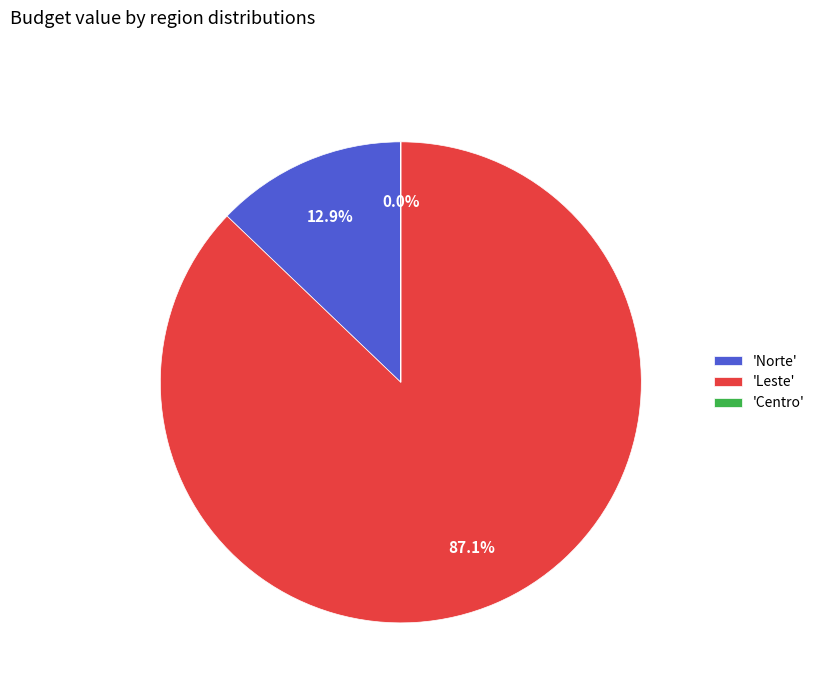

Is 'Norte' the majority of the pie?

No